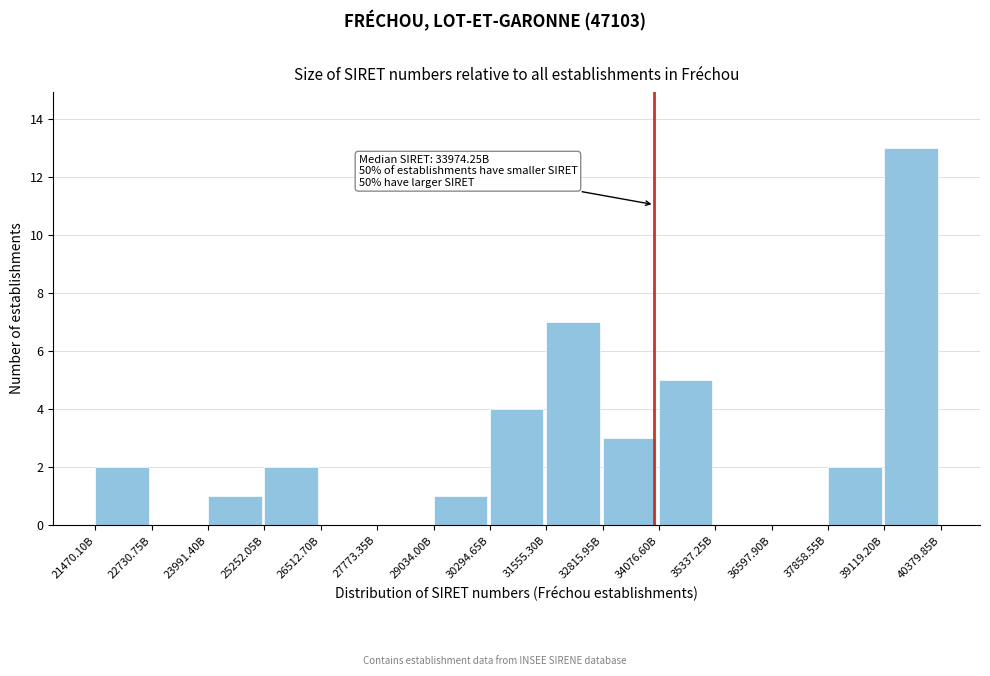

Reading left to right, what are all the values shown in this chart?

21470.10B=2	22730.75B=0	23991.40B=1	25252.05B=2	26512.70B=0	27773.35B=0	29034.00B=1	30294.65B=4	31555.30B=7	32815.95B=3	34076.60B=5	35337.25B=0	36597.90B=0	37858.55B=2	39119.20B=13